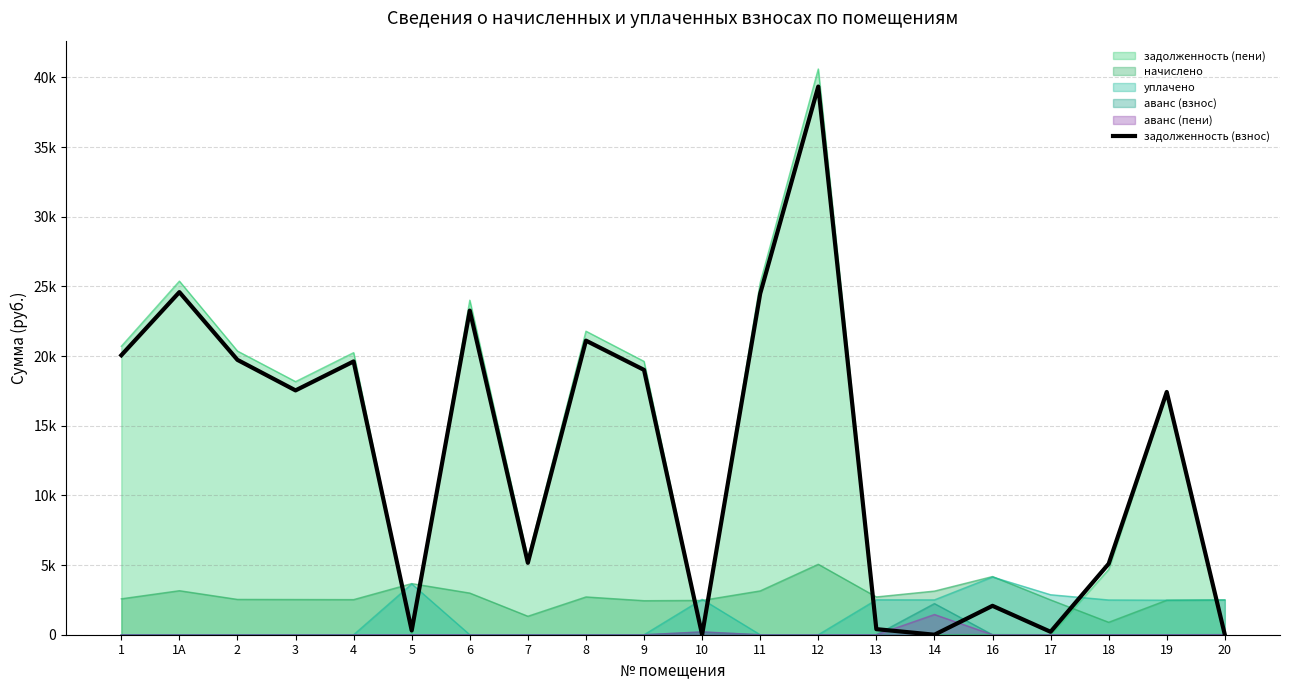

Where is the data nearest to the value 19672?

4